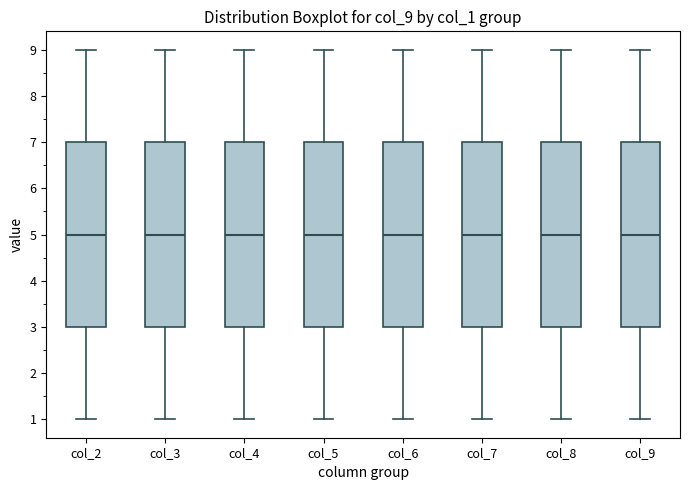

Reading left to right, transcribe this box plot: for each box, give where its median line is, the range the box spans, and where its two whiskers end, as read against the y-axis. The values are not printed on the chart, so give them approximately, as read against the axis.

col_2: median 5, box 3 to 7, whiskers 1 to 9
col_3: median 5, box 3 to 7, whiskers 1 to 9
col_4: median 5, box 3 to 7, whiskers 1 to 9
col_5: median 5, box 3 to 7, whiskers 1 to 9
col_6: median 5, box 3 to 7, whiskers 1 to 9
col_7: median 5, box 3 to 7, whiskers 1 to 9
col_8: median 5, box 3 to 7, whiskers 1 to 9
col_9: median 5, box 3 to 7, whiskers 1 to 9